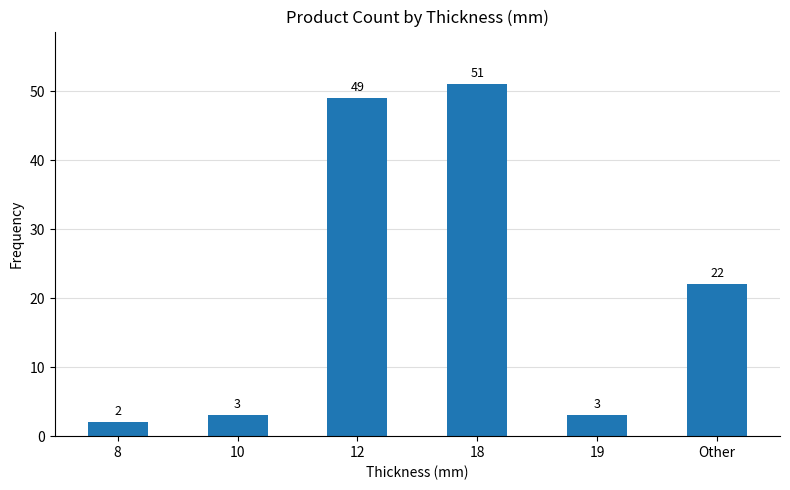

What is the difference between the second highest and minimum values?

47